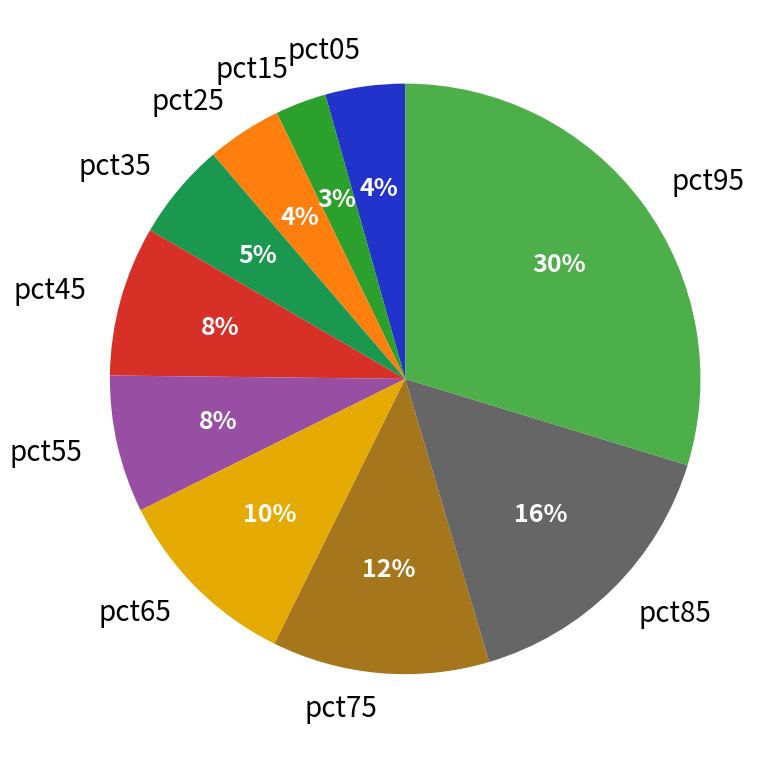

Is the sum of pct65 and pct15 greater than half?

No